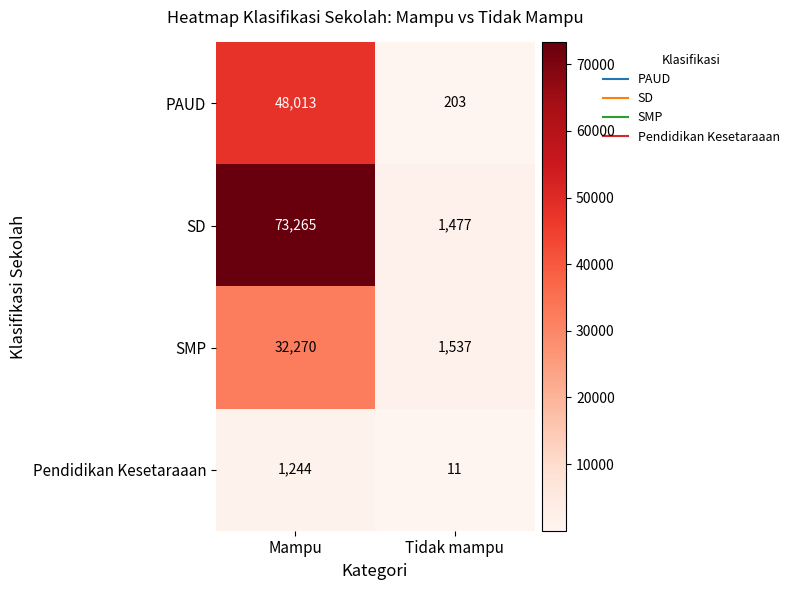

Which series has the largest total across all categories?

SD